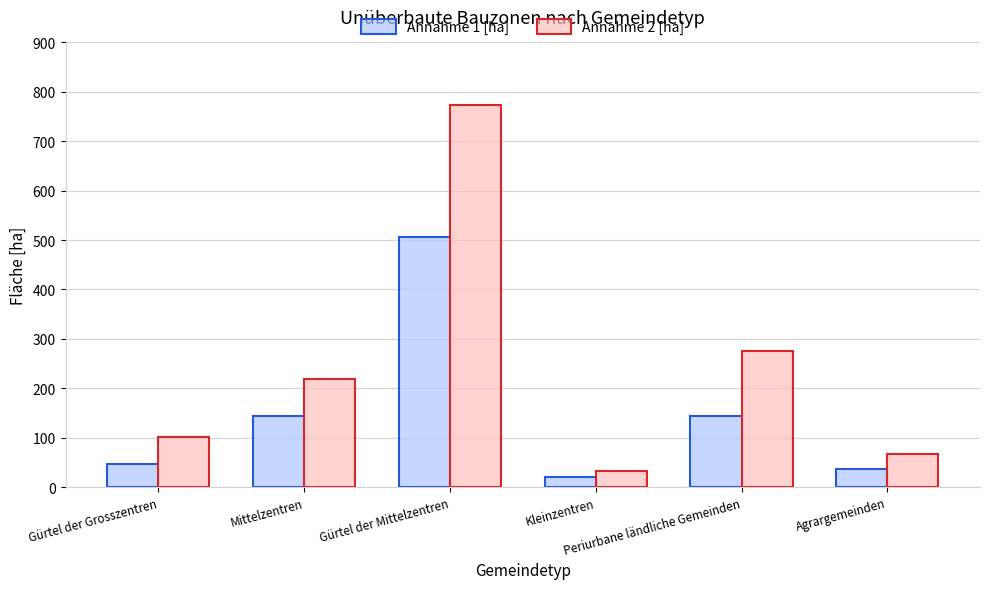

Is it true that Annahme 1 [ha] equals 142.9 at Mittelzentren?

True